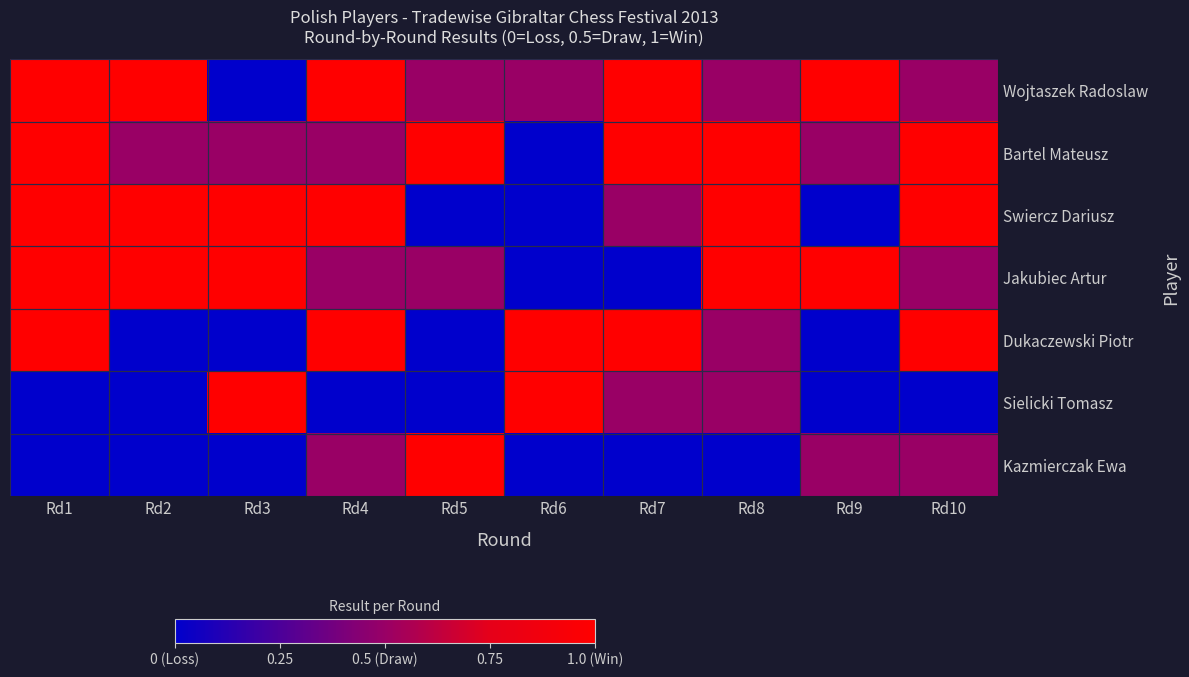

Which has a higher value, Rd1 or Rd5?

Rd1